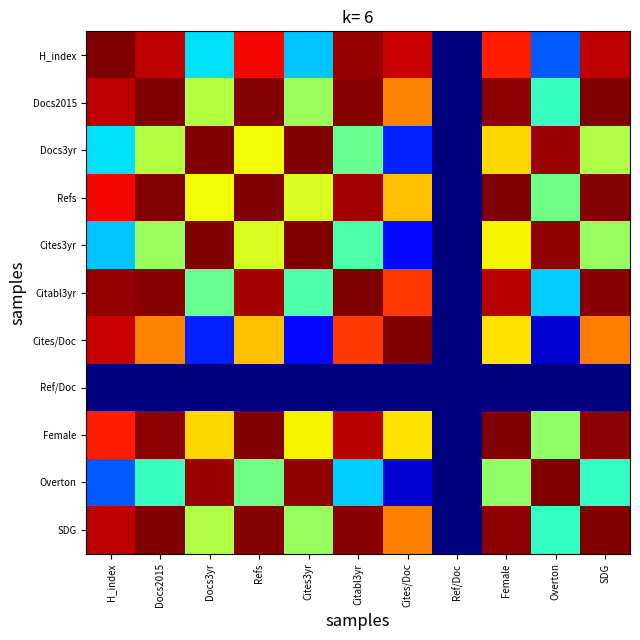

At Refs, list the series in order from largest to smallest.

Refs, Female, Docs2015, SDG, Citabl3yr, H_index, Cites/Doc, Docs3yr, Cites3yr, Overton, Ref/Doc